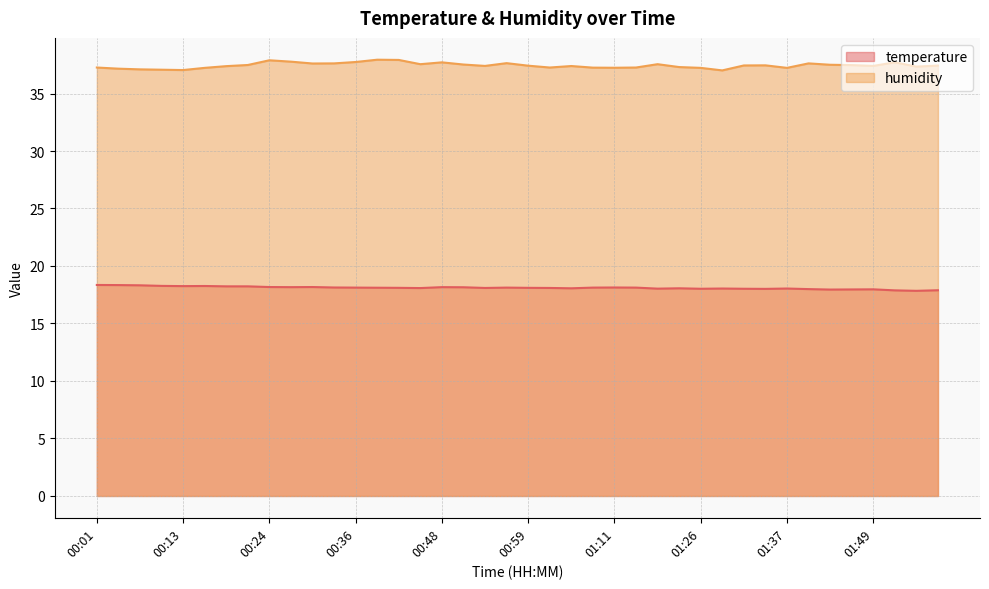

True or false: temperature and humidity intersect in this chart.

False